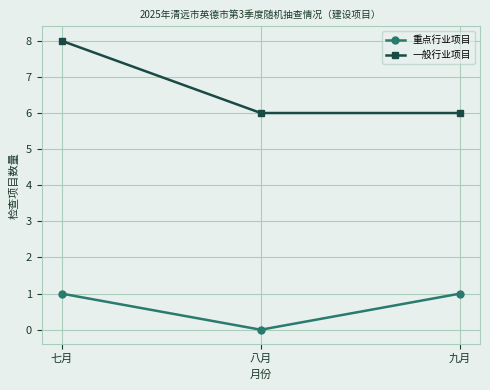

Reading right to left, transcribe all the data shown in this chart.

重点行业项目: 九月=1	八月=0	七月=1
一般行业项目: 九月=6	八月=6	七月=8